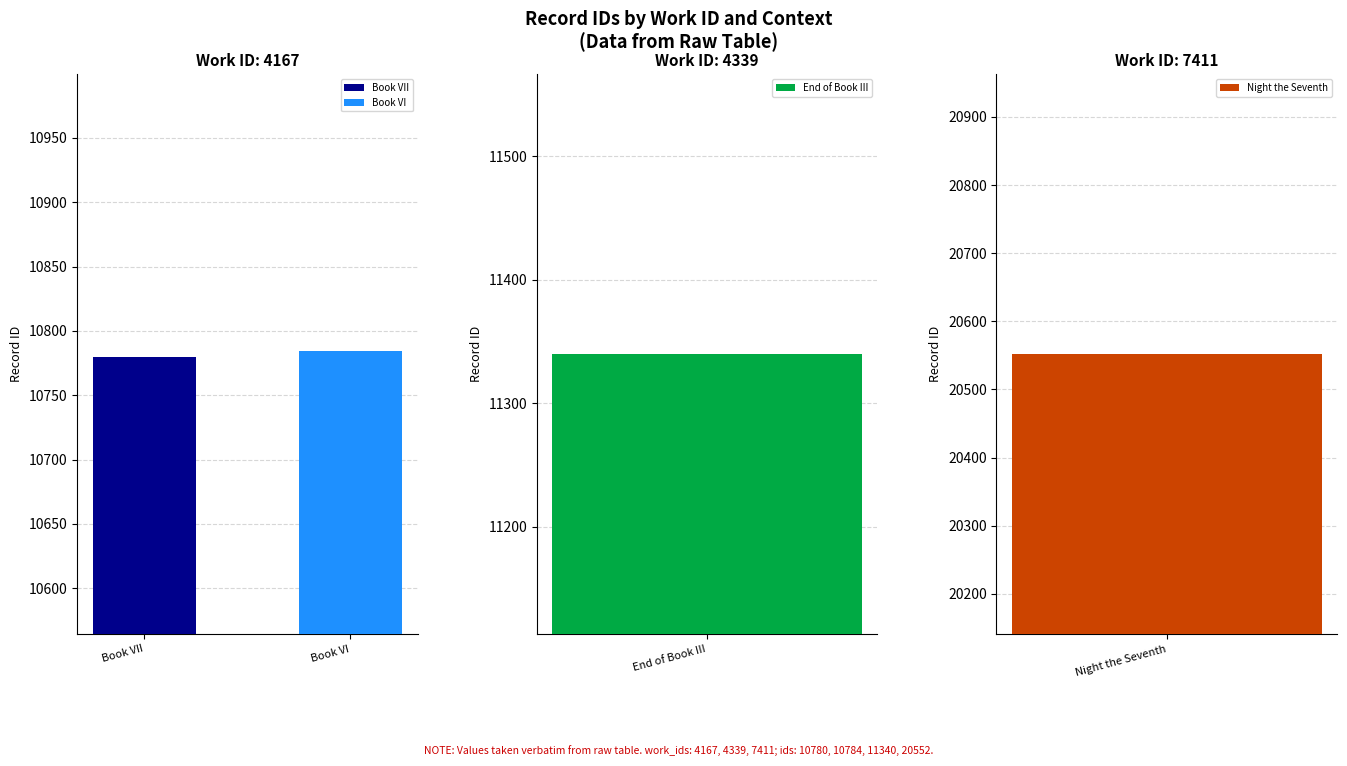

What is the maximum value for Book VI?

10784